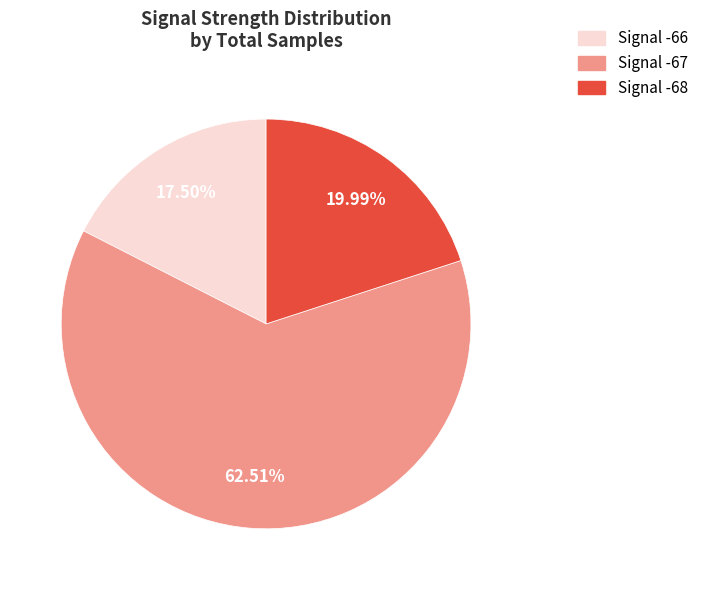

Does any single category account for the majority?

Yes